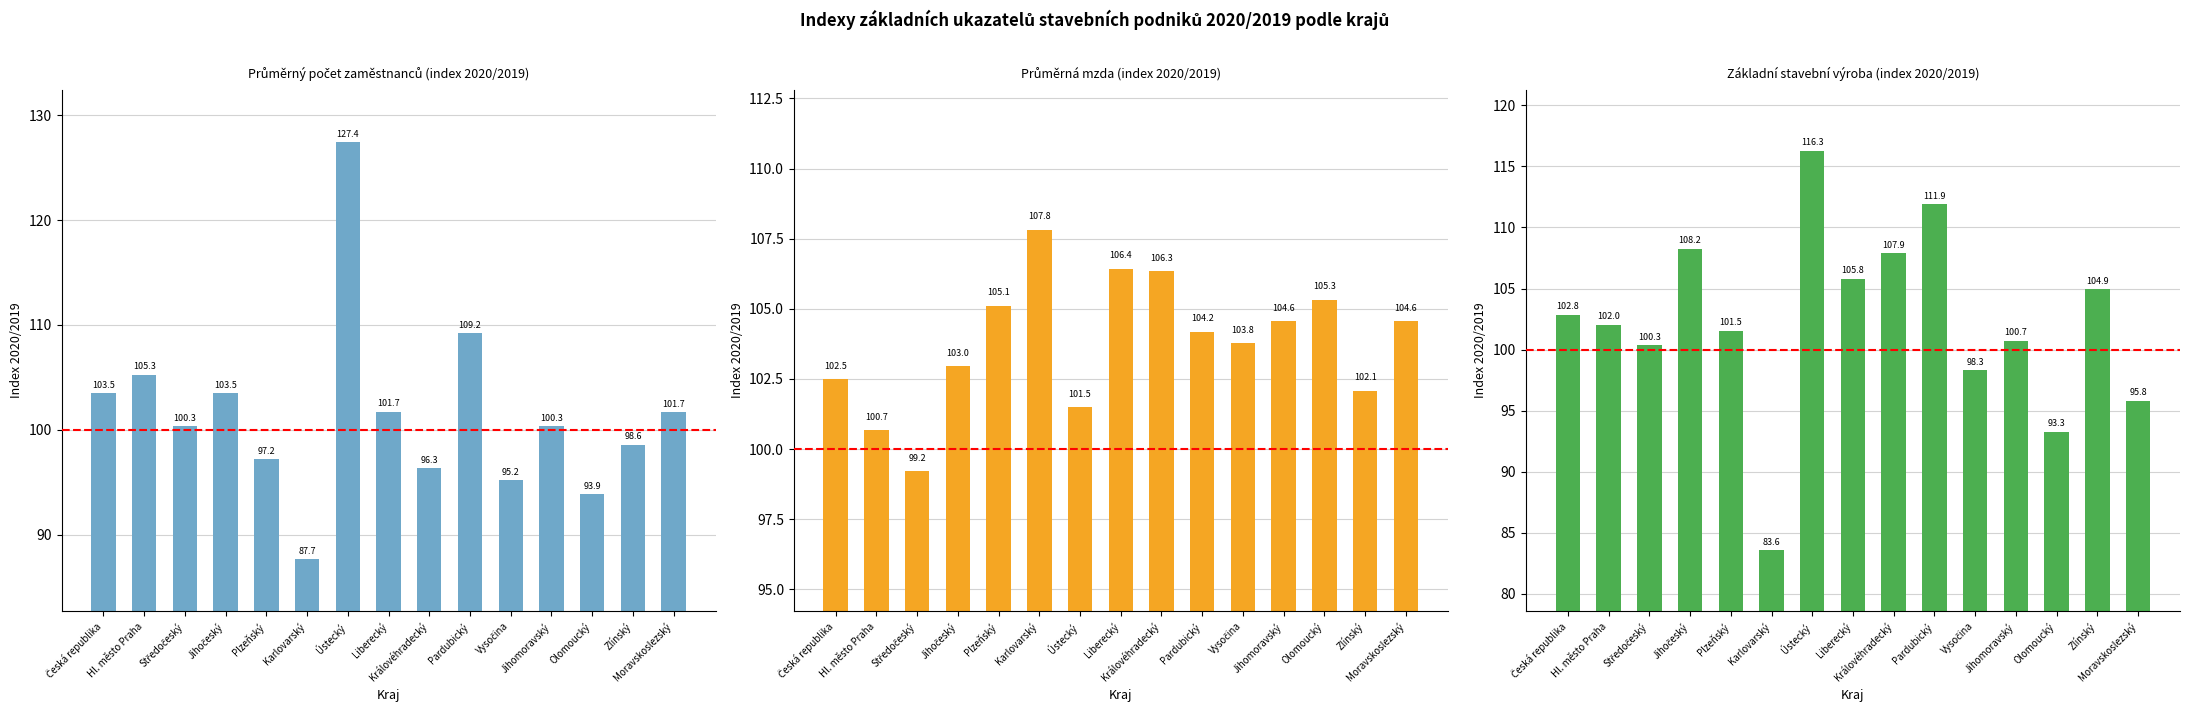

Which category has the highest value in the Průměrný počet zaměstnanců (index 2020/2019) series?

Ústecký